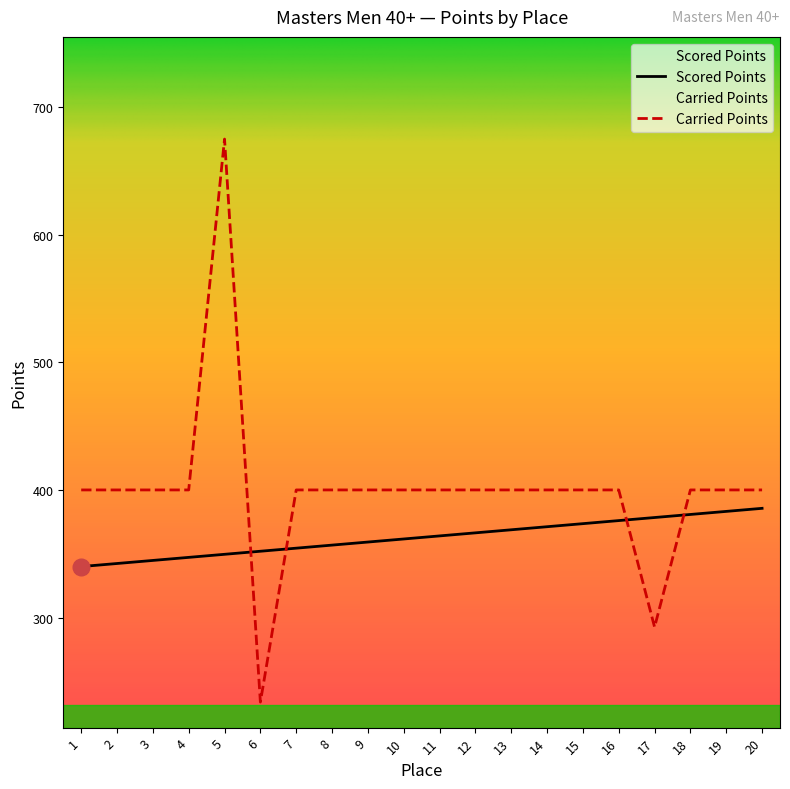

Where is Scored Points nearest to the value 362?

10